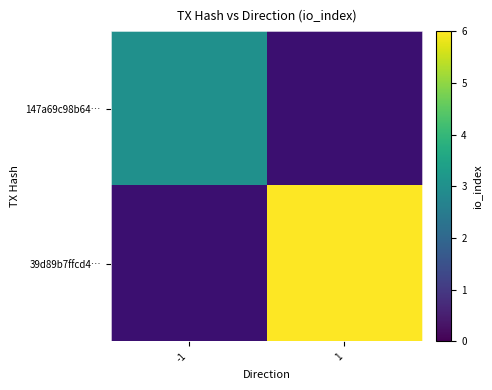

What value does the 147a69c98b64… series have at -1?

3.0